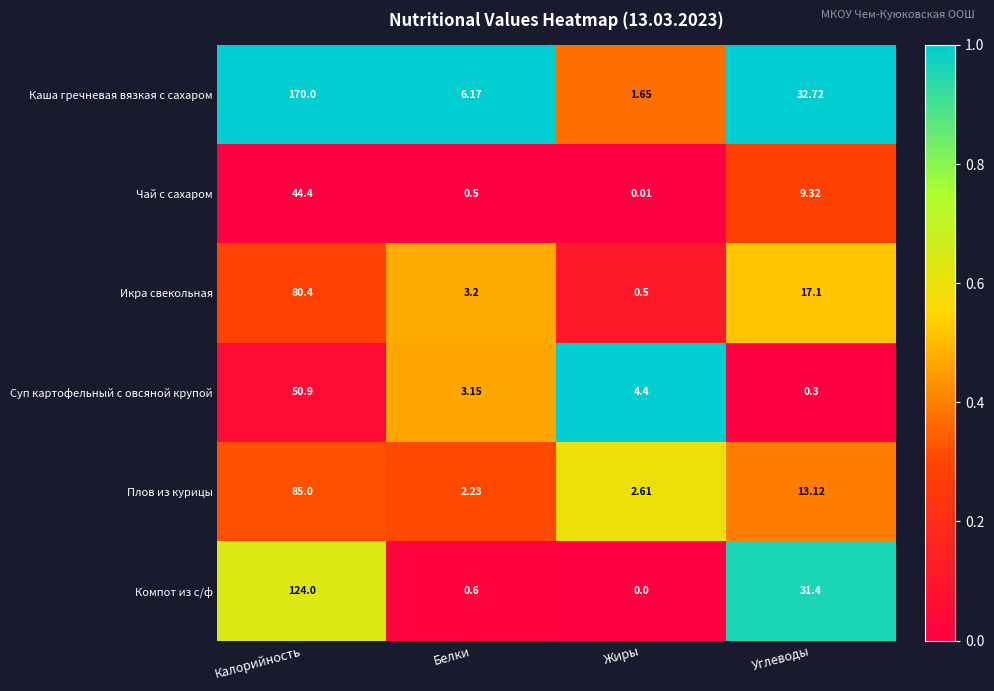

At which category does the chart reach its peak across all series?

Калорийность